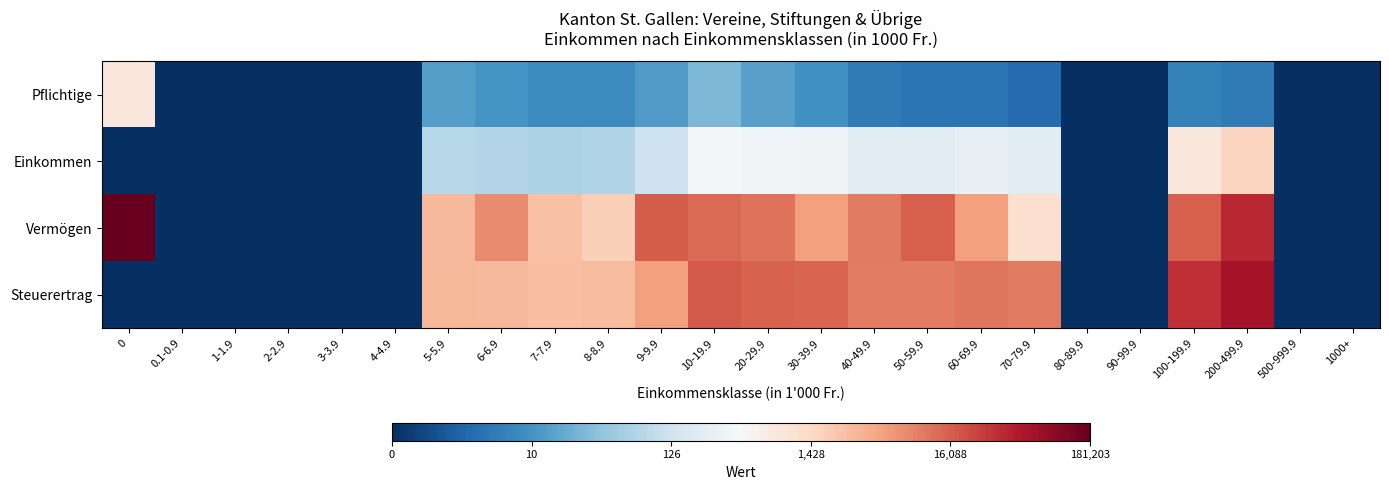

Reading right to left, transcribe all the data shown in this chart.

Pflichtige: 1000+=0.0	500-999.9=0.0	200-499.9=1.8	100-199.9=1.9	90-99.9=0.0	80-89.9=0.0	70-79.9=1.4	60-69.9=1.6	50-59.9=1.6	40-49.9=1.8	30-39.9=2.4	20-29.9=2.8	10-19.9=3.3	9-9.9=2.6	8-8.9=2.2	7-7.9=2.2	6-6.9=2.5	5-5.9=2.7	4-4.9=0.0	3-3.9=0.0	2-2.9=0.0	1-1.9=0.0	0.1-0.9=0.0	0=6.7
Einkommen: 1000+=0.0	500-999.9=0.0	200-499.9=7.3	100-199.9=6.7	90-99.9=0.0	80-89.9=0.0	70-79.9=5.4	60-69.9=5.6	50-59.9=5.4	40-49.9=5.4	30-39.9=5.9	20-29.9=5.9	10-19.9=6.0	9-9.9=4.8	8-8.9=4.2	7-7.9=4.1	6-6.9=4.3	5-5.9=4.3	4-4.9=0.0	3-3.9=0.0	2-2.9=0.0	1-1.9=0.0	0.1-0.9=0.0	0=0.0
Vermögen: 1000+=0.0	500-999.9=0.0	200-499.9=10.6	100-199.9=9.7	90-99.9=0.0	80-89.9=0.0	70-79.9=7.0	60-69.9=8.5	50-59.9=9.7	40-49.9=9.2	30-39.9=8.5	20-29.9=9.4	10-19.9=9.5	9-9.9=9.7	8-8.9=7.5	7-7.9=7.8	6-6.9=8.9	5-5.9=8.0	4-4.9=0.0	3-3.9=0.0	2-2.9=0.0	1-1.9=0.0	0.1-0.9=0.0	0=12.1
Steuerertrag: 1000+=0.0	500-999.9=0.0	200-499.9=11.1	100-199.9=10.5	90-99.9=0.0	80-89.9=0.0	70-79.9=9.2	60-69.9=9.3	50-59.9=9.1	40-49.9=9.1	30-39.9=9.6	20-29.9=9.6	10-19.9=9.7	9-9.9=8.6	8-8.9=8.0	7-7.9=7.9	6-6.9=8.0	5-5.9=8.1	4-4.9=0.0	3-3.9=0.0	2-2.9=0.0	1-1.9=0.0	0.1-0.9=0.0	0=0.0